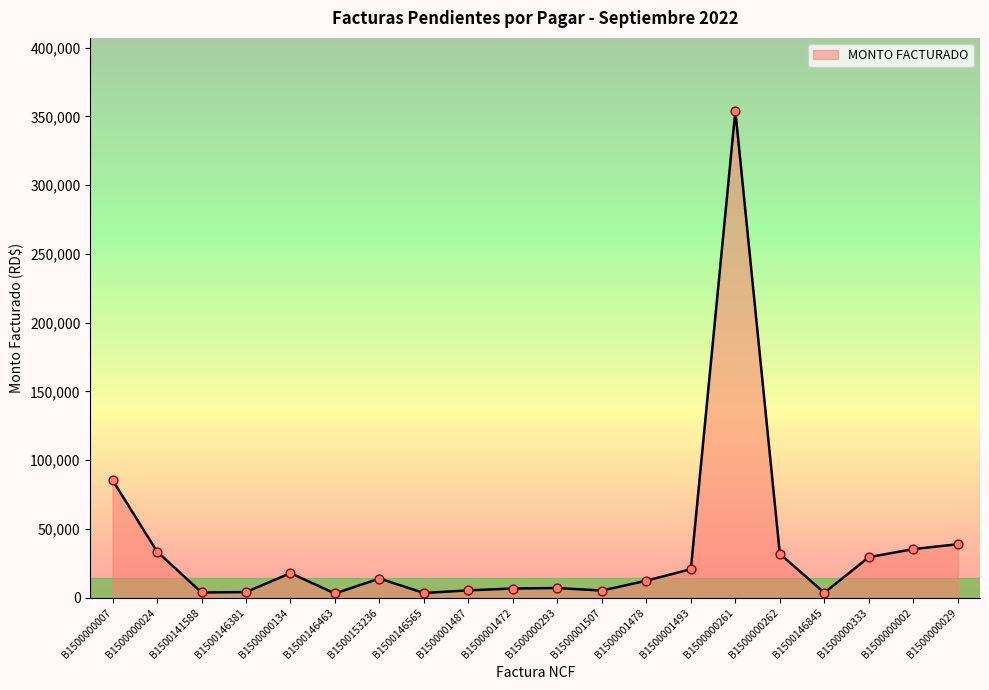

What is the ratio of the value at B1500000333 to the value at B1500001493?

1.4